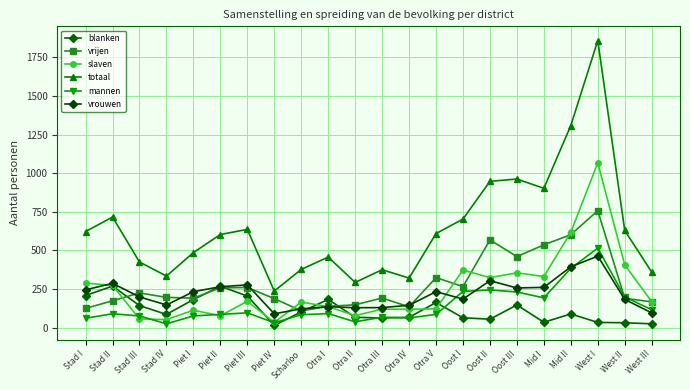

Reading right to left, extract all data points from this chart.

blanken: West III=25	West II=32	West I=34	Mid II=89	Mid I=35	Oost III=147	Oost II=55	Oost I=64	Otra V=163	Otra IV=67	Otra III=63	Otra II=67	Otra I=183	Scharloo=102	Piet IV=15	Piet III=205	Piet II=268	Piet I=182	Stad IV=86	Stad III=143	Stad II=269	Stad I=208
vrijen: West III=167	West II=190	West I=757	Mid II=602	Mid I=536	Oost III=460	Oost II=568	Oost I=266	Otra V=324	Otra IV=135	Otra III=192	Otra II=148	Otra I=138	Scharloo=109	Piet IV=188	Piet III=260	Piet II=258	Piet I=191	Stad IV=196	Stad III=225	Stad II=174	Stad I=125
slaven: West III=168	West II=407	West I=1067	Mid II=617	Mid I=331	Oost III=355	Oost II=324	Oost I=373	Otra V=122	Otra IV=119	Otra III=120	Otra II=78	Otra I=136	Scharloo=166	Piet IV=34	Piet III=171	Piet II=77	Piet I=113	Stad IV=52	Stad III=57	Stad II=273	Stad I=289
totaal: West III=360	West II=629	West I=1858	Mid II=1308	Mid I=902	Oost III=962	Oost II=947	Oost I=703	Otra V=609	Otra IV=321	Otra III=375	Otra II=293	Otra I=457	Scharloo=377	Piet IV=237	Piet III=636	Piet II=603	Piet I=486	Stad IV=334	Stad III=425	Stad II=716	Stad I=622
mannen: West III=116	West II=199	West I=515	Mid II=384	Mid I=193	Oost III=231	Oost II=244	Oost I=235	Otra V=86	Otra IV=63	Otra III=68	Otra II=38	Otra I=91	Scharloo=84	Piet IV=32	Piet III=96	Piet II=86	Piet I=76	Stad IV=25	Stad III=76	Stad II=90	Stad I=61
vrouwen: West III=96	West II=183	West I=463	Mid II=394	Mid I=261	Oost III=257	Oost II=304	Oost I=185	Otra V=233	Otra IV=145	Otra III=130	Otra II=129	Otra I=136	Scharloo=122	Piet IV=90	Piet III=277	Piet II=265	Piet I=233	Stad IV=147	Stad III=199	Stad II=287	Stad I=245